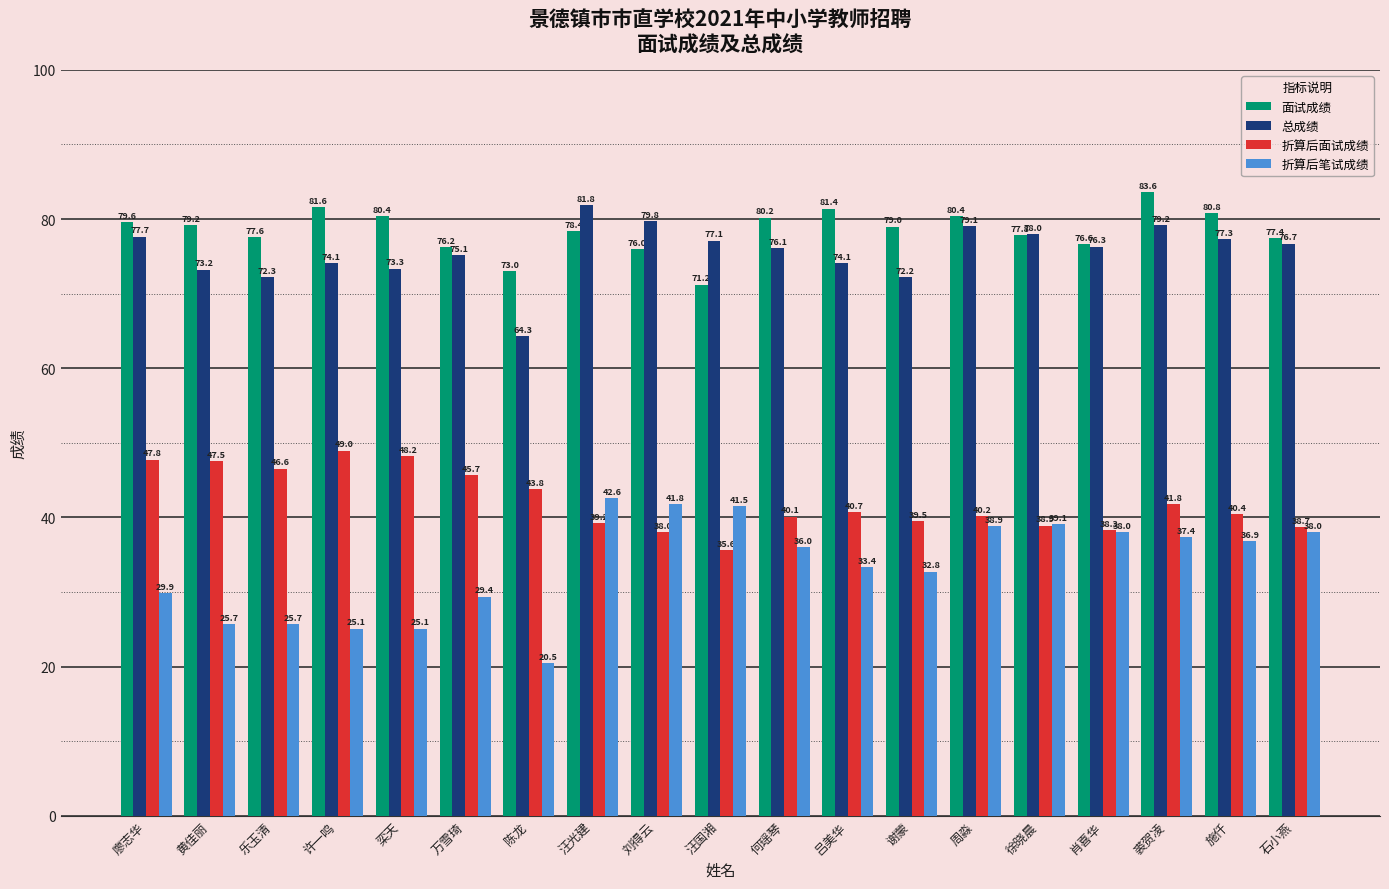

At which label is 总成绩 closest to 73?

黄佳丽